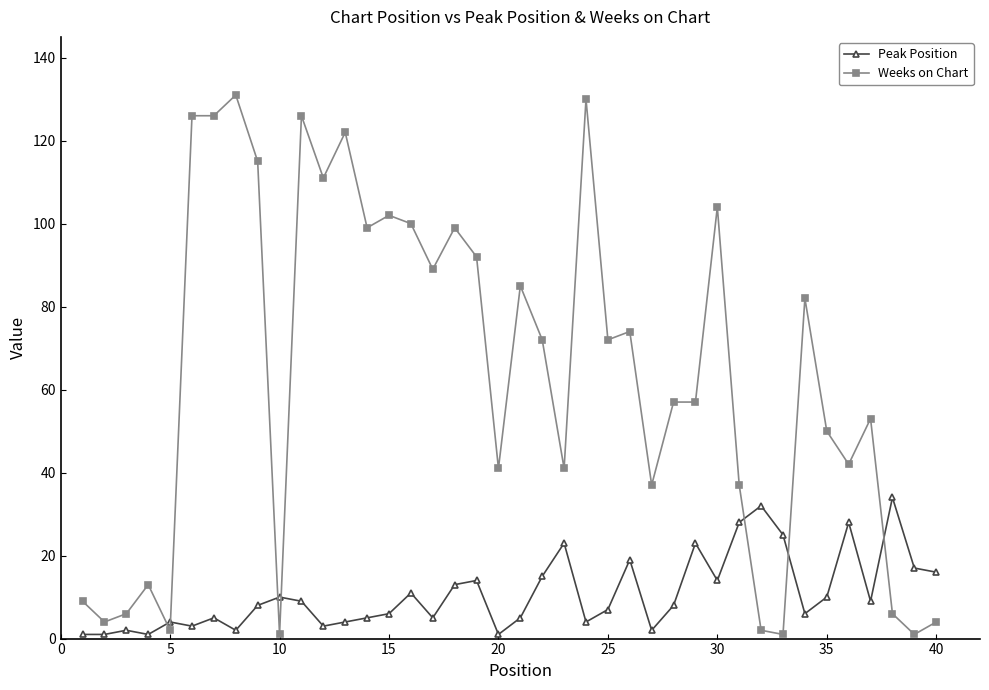

What is the sum of all Peak Position values?

433